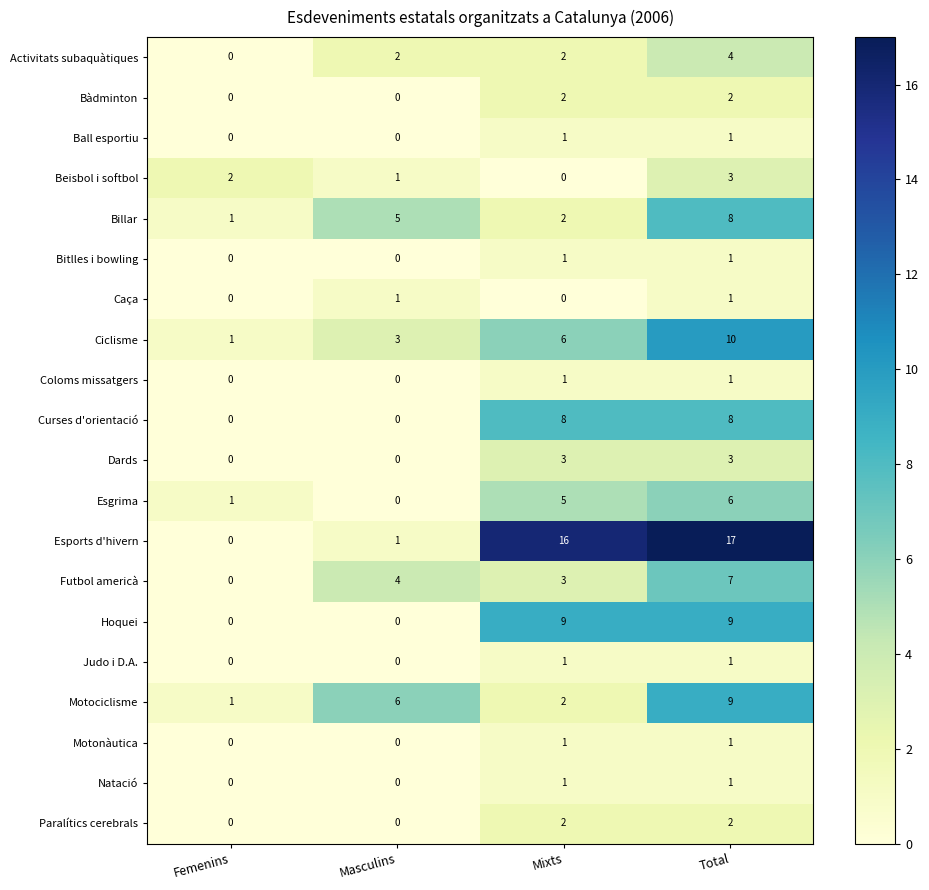

What value does the Dards series have at Mixts?

3